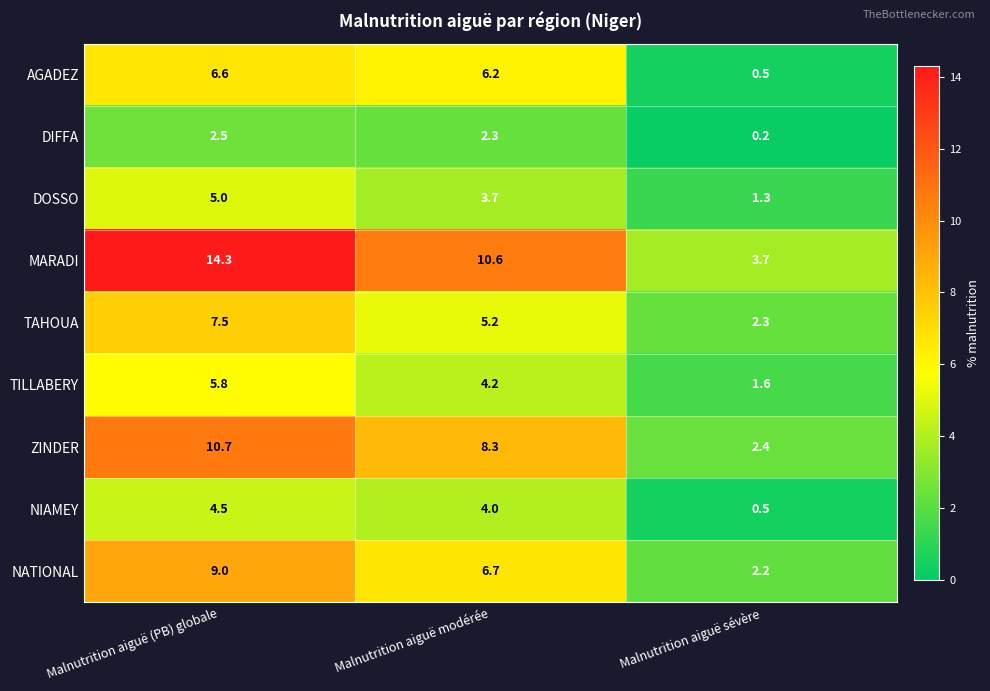

What is the spread (max minus min) of values at Malnutrition aiguë modérée?

8.3